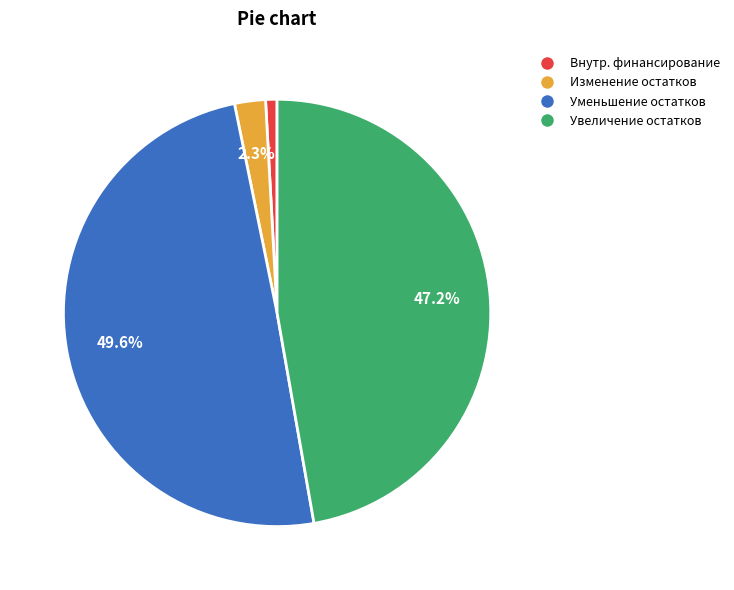

Which slice is the smallest?

Внутр. финансирование